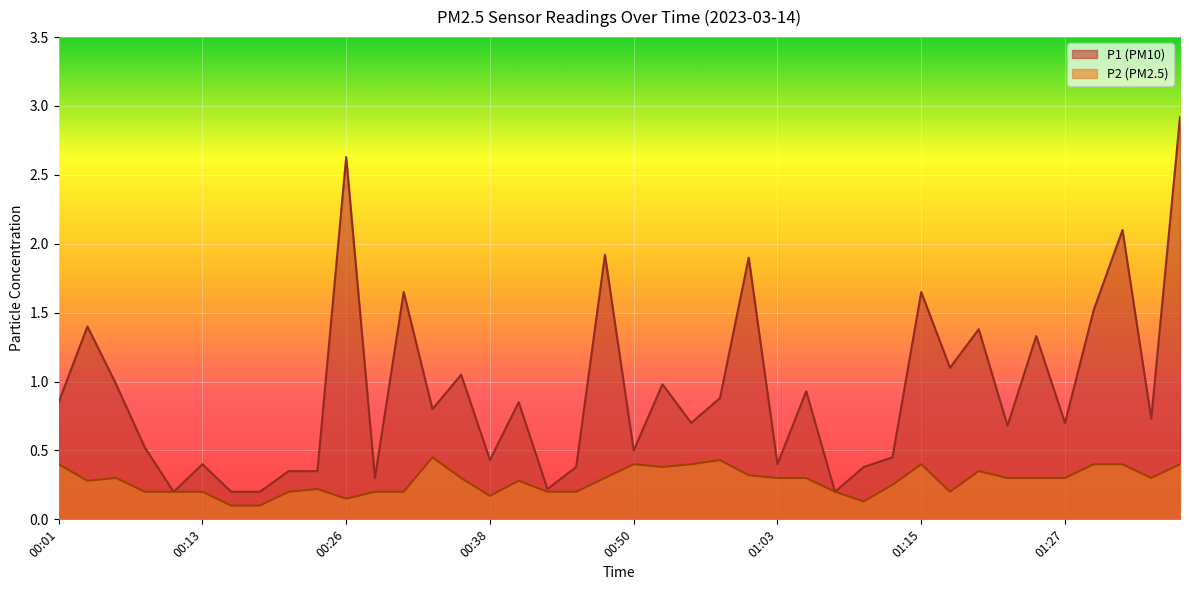

True or false: P1 and P2 cross at least once.

False